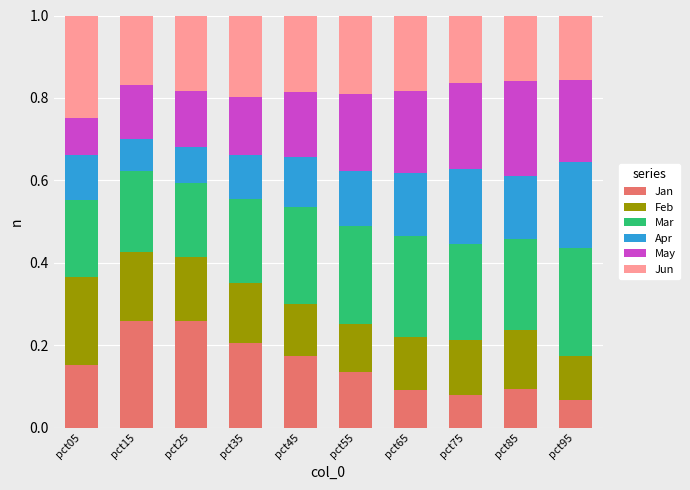

The Jan series shows 0.0 at pct75. True or false?

False